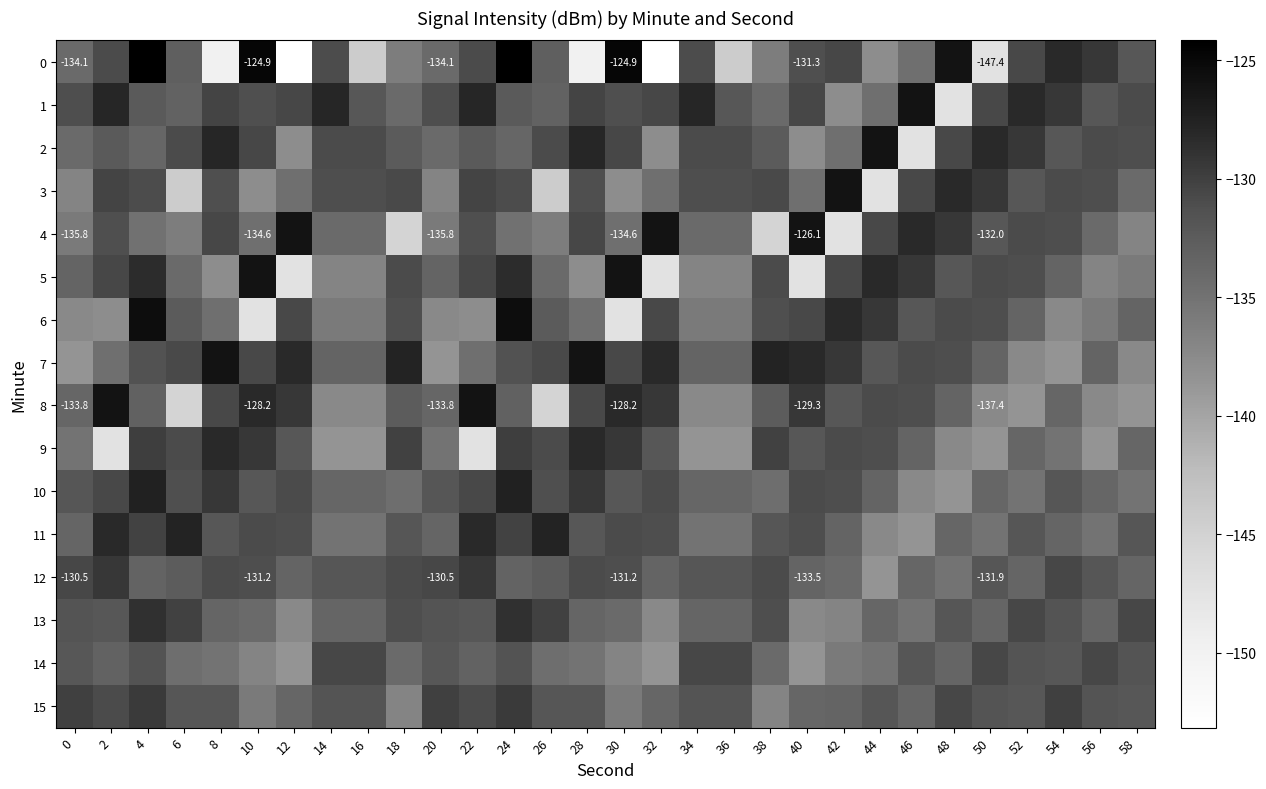

At how many categories does at least one series exceed -137?

30